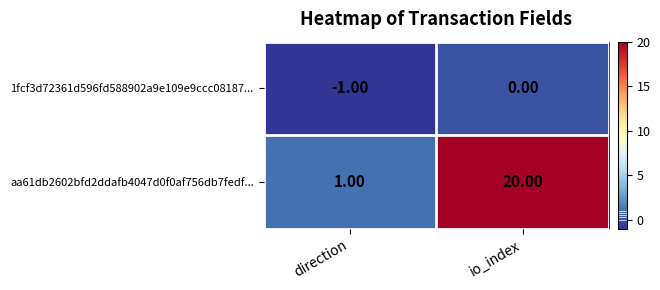

Which series has the largest total across all categories?

aa61db2602bfd2ddafb4047d0f0af756db7fedf...